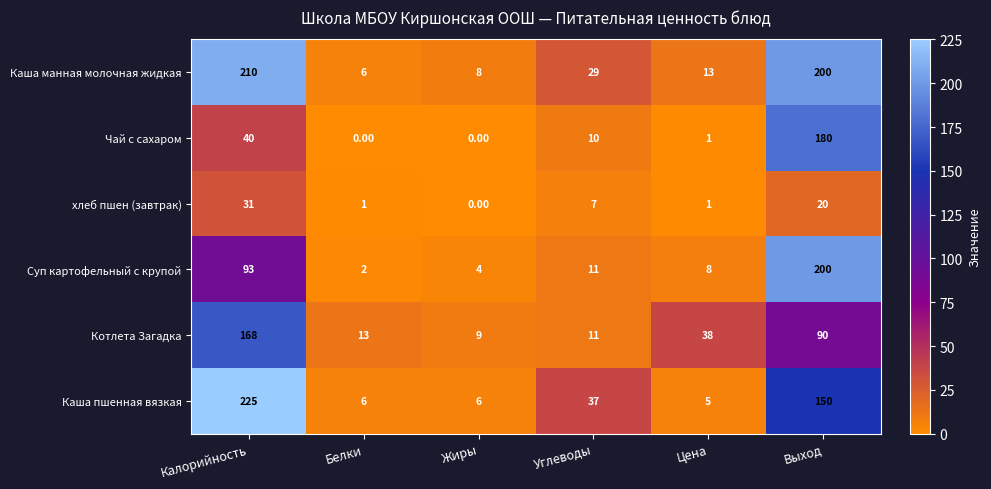

At which label does Чай с сахаром reach its peak?

Выход